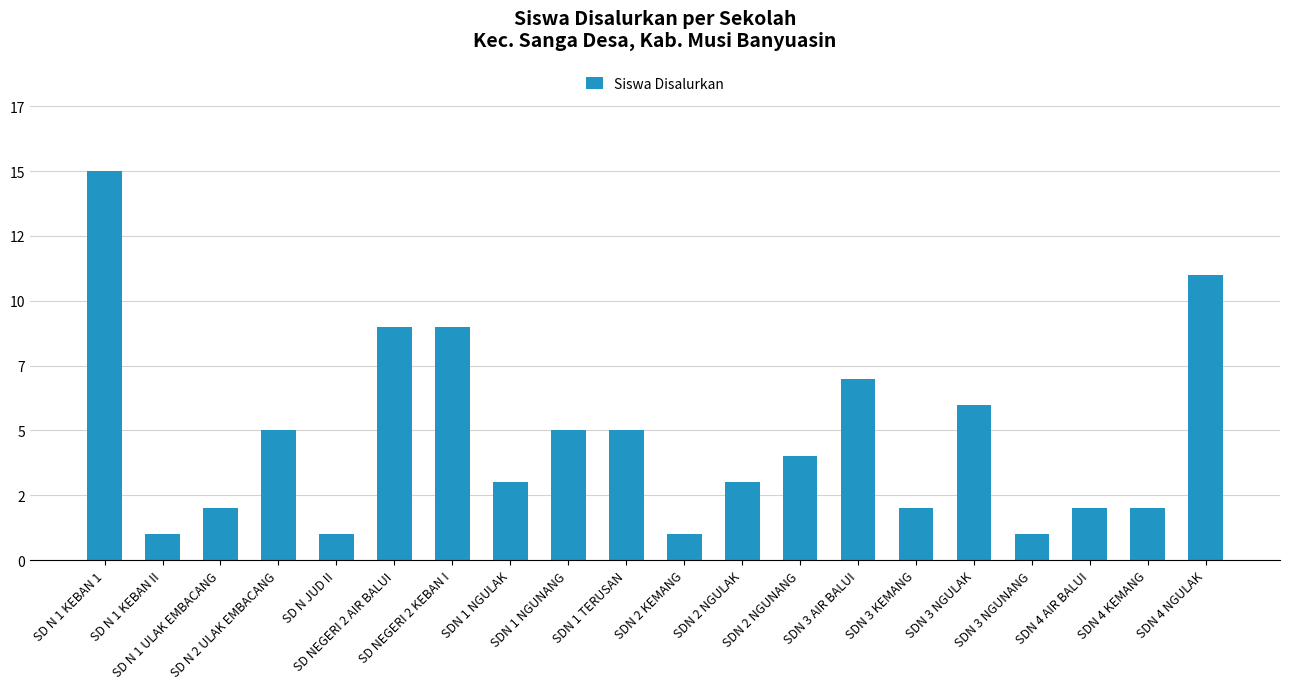

Is it true that the value at SD N 1 ULAK EMBACANG is 1?

False